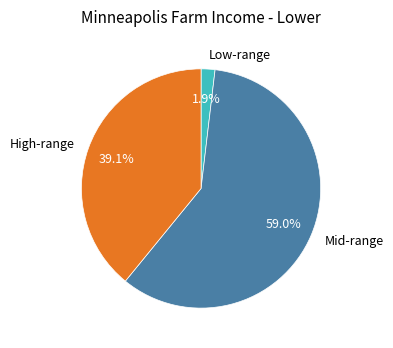

Count the number of slices in the pie.

3